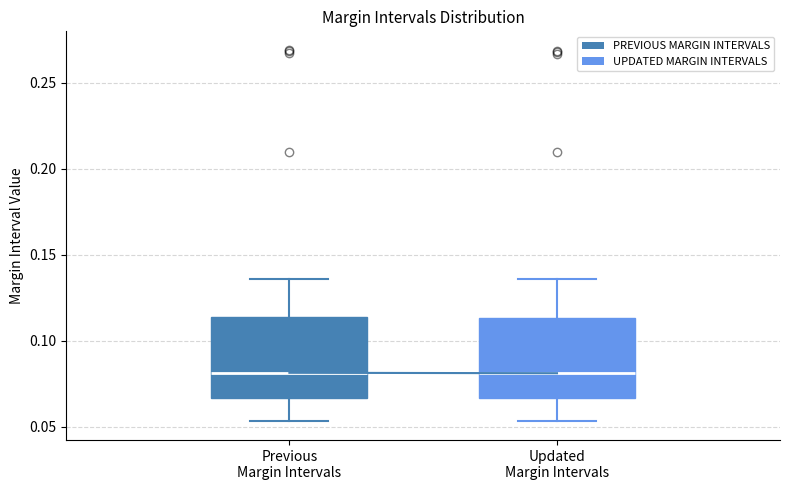

Reading left to right, transcribe this box plot: for each box, give where its median line is, the range the box spans, and where its two whiskers end, as read against the y-axis. The values are not printed on the chart, so give them approximately, as read against the axis.

Previous Margin Intervals: median 0.080, box 0.065 to 0.115, whiskers 0.055 to 0.135
Updated Margin Intervals: median 0.080, box 0.065 to 0.115, whiskers 0.055 to 0.135